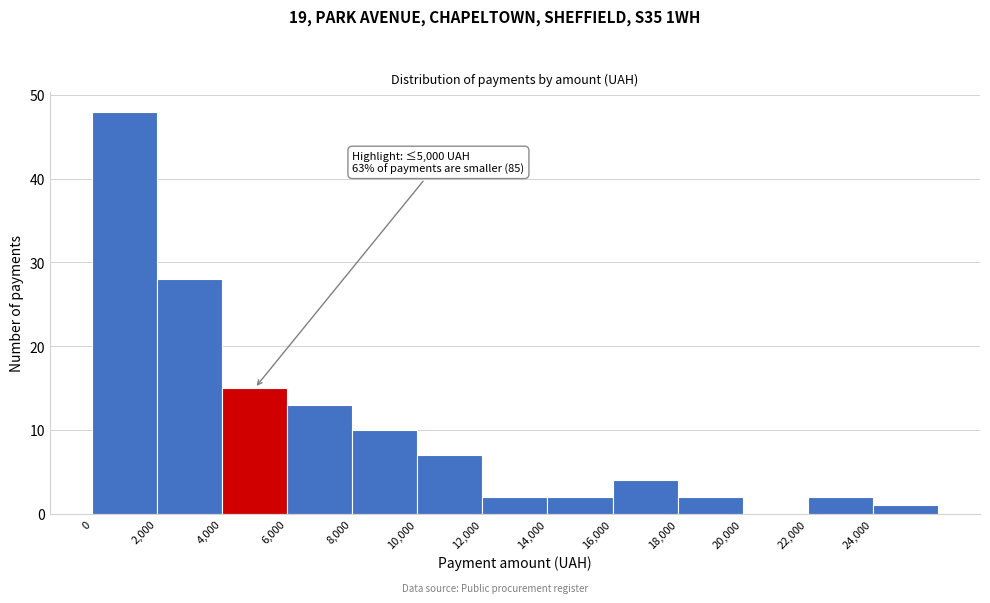

Which range on the x-axis has the tallest bar?

0 to 2000